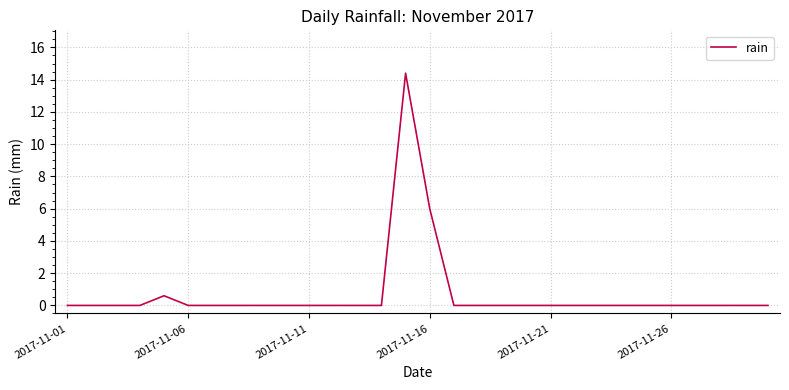

True or false: there are more than 0 points higher than both neighbors.

True